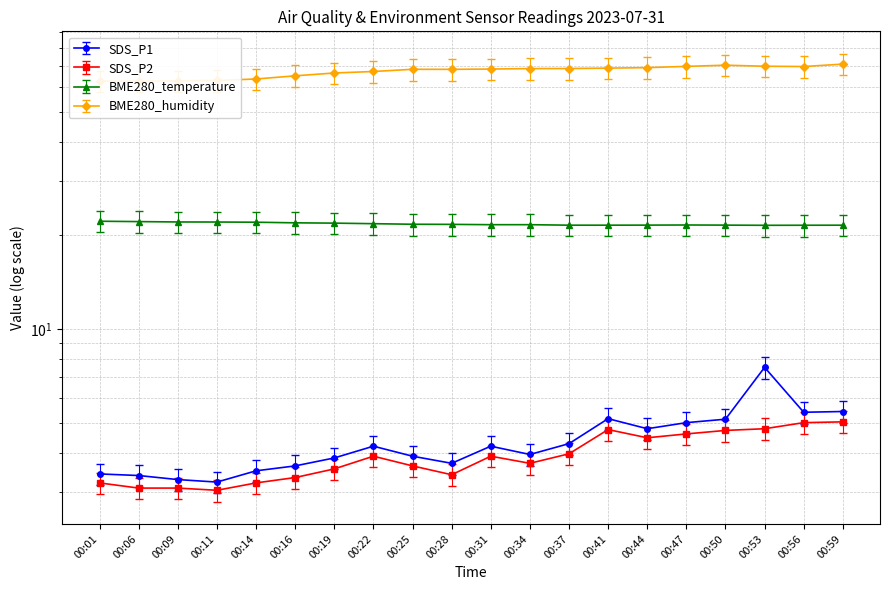

What is the value of the BME280_temperature point at the 18th from the left?

21.6